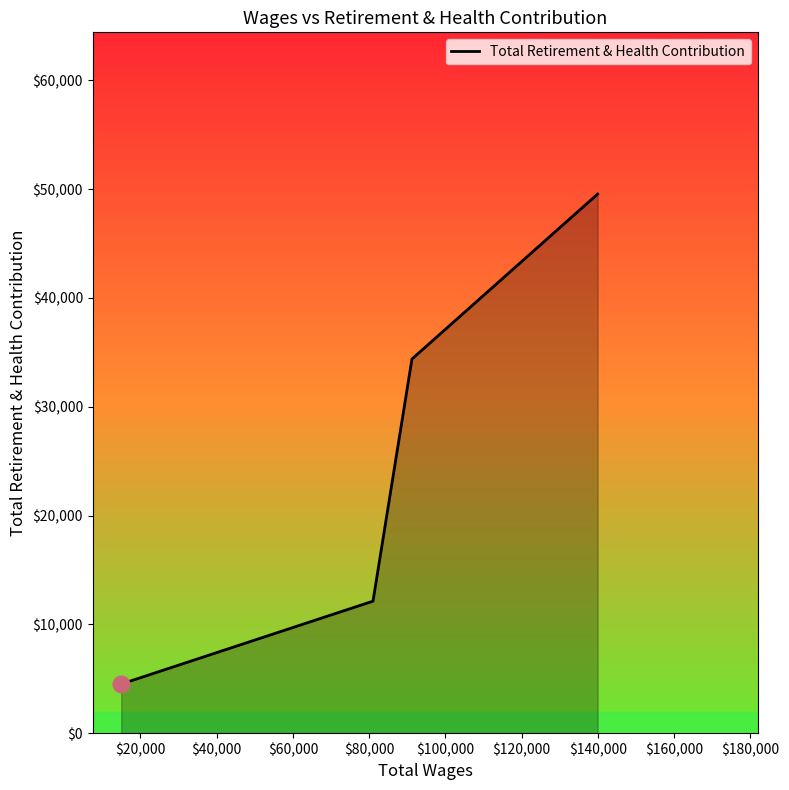

Does the chart have visible grid lines?

No